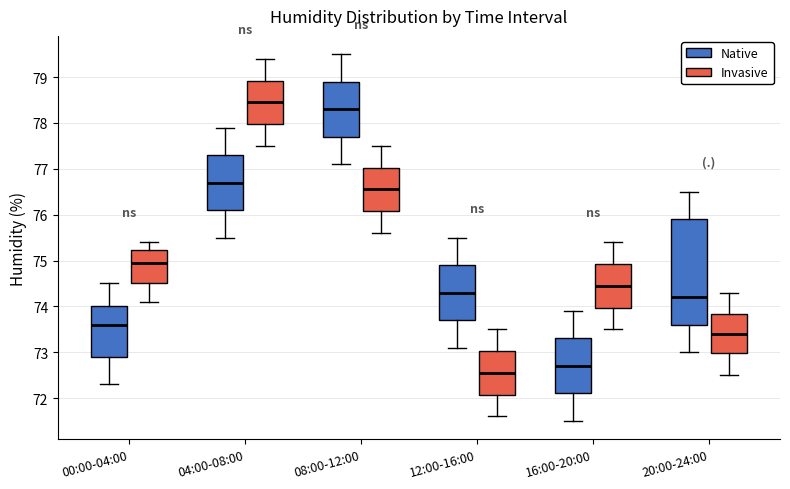

Which box has the highest median line?

04:00-08:00 (Invasive)